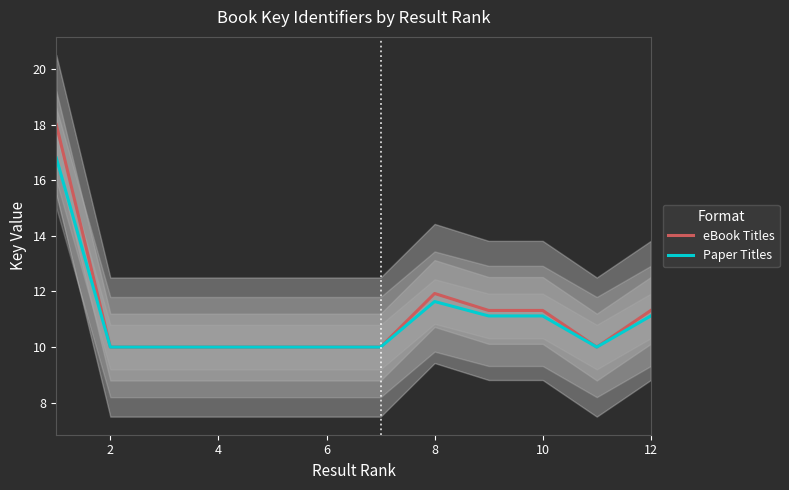

Is the value of Paper Titles at 8 greater than the value of eBook Titles at 4?

Yes